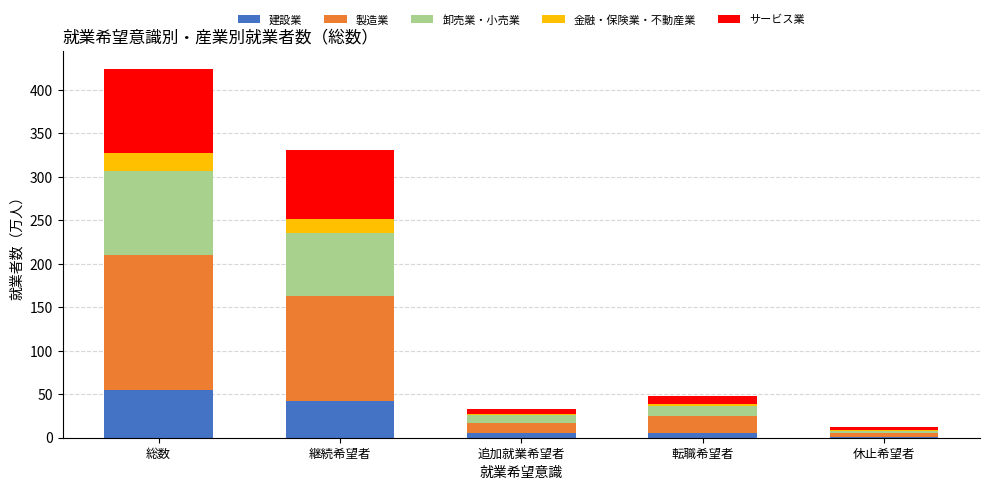

What is the total value across all series at 総数?

424